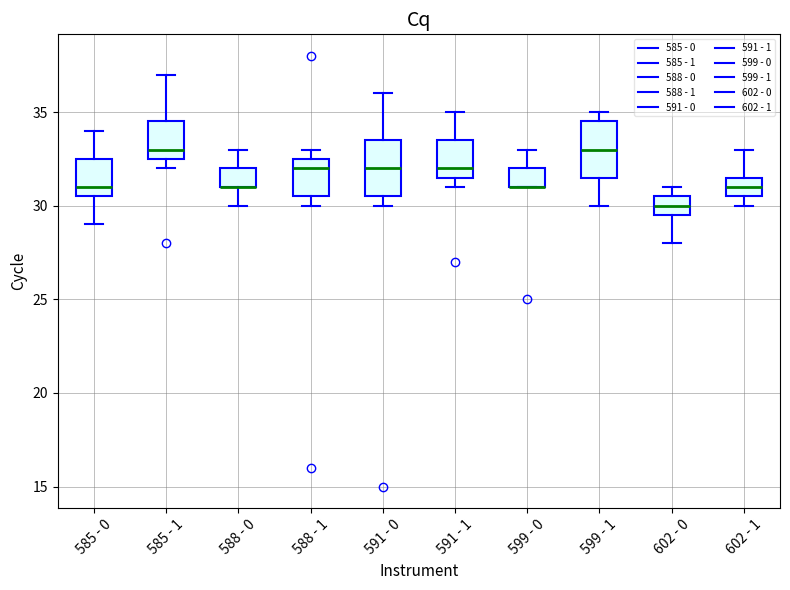

Reading left to right, read every box against the y-axis: the position of its median line, the range the box covers, and the ends of its whiskers. The values are not printed on the chart, so give them approximately, as read against the axis.

585 - 0: median 31.0, box 30.5 to 32.5, whiskers 29.0 to 34.0
585 - 1: median 33.0, box 32.5 to 34.5, whiskers 32.0 to 37.0
588 - 0: median 31.0 (drawn on the box's lower edge), box 31.0 to 32.0, whiskers 30.0 to 33.0
588 - 1: median 32.0, box 30.5 to 32.5, whiskers 30.0 to 33.0
591 - 0: median 32.0, box 30.5 to 33.5, whiskers 30.0 to 36.0
591 - 1: median 32.0, box 31.5 to 33.5, whiskers 31.0 to 35.0
599 - 0: median 31.0 (drawn on the box's lower edge), box 31.0 to 32.0, whiskers 31.0 to 33.0
599 - 1: median 33.0, box 31.5 to 34.5, whiskers 30.0 to 35.0
602 - 0: median 30.0, box 29.5 to 30.5, whiskers 28.0 to 31.0
602 - 1: median 31.0, box 30.5 to 31.5, whiskers 30.0 to 33.0